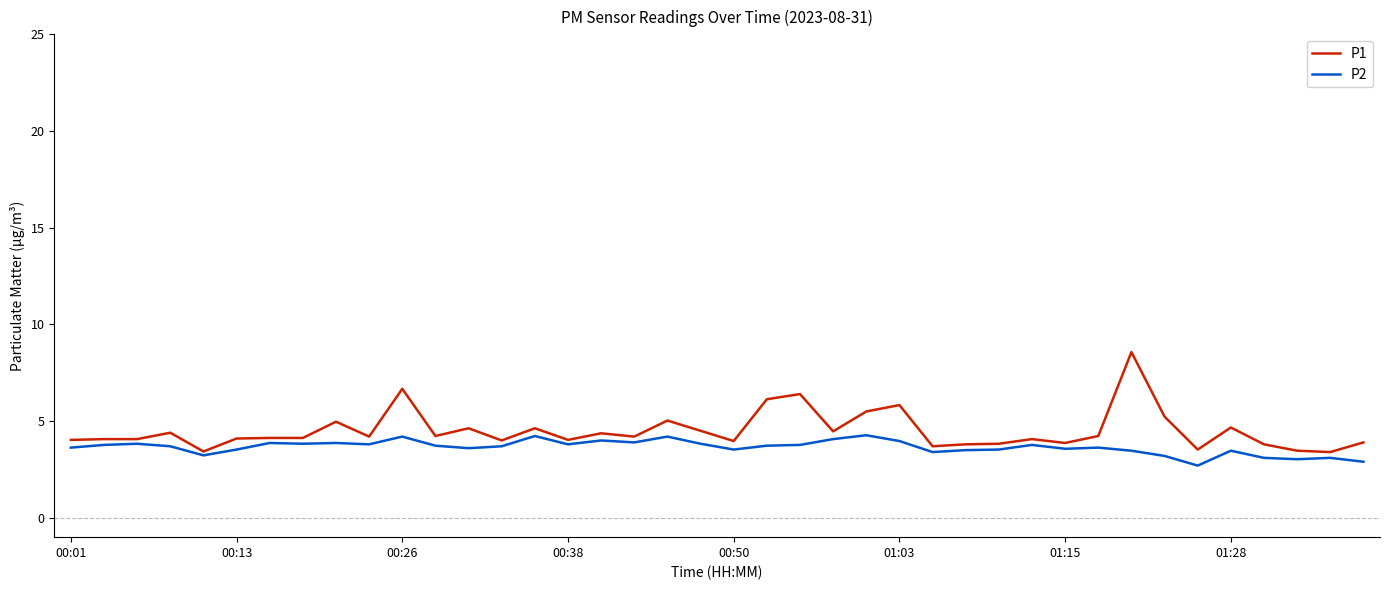

What is the difference between the maximum and minimum values in the P2 series?

1.6